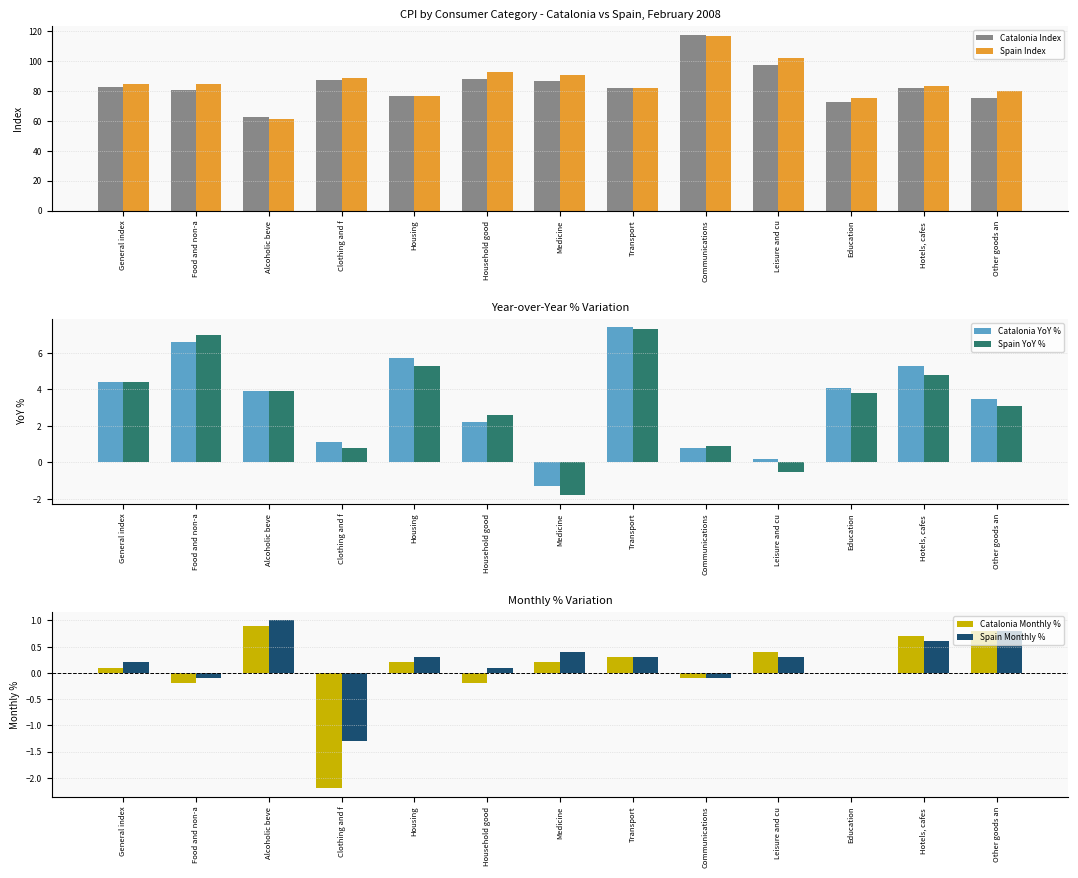

The value of Catalonia Index at Food and non-a is 24.3. True or false?

False